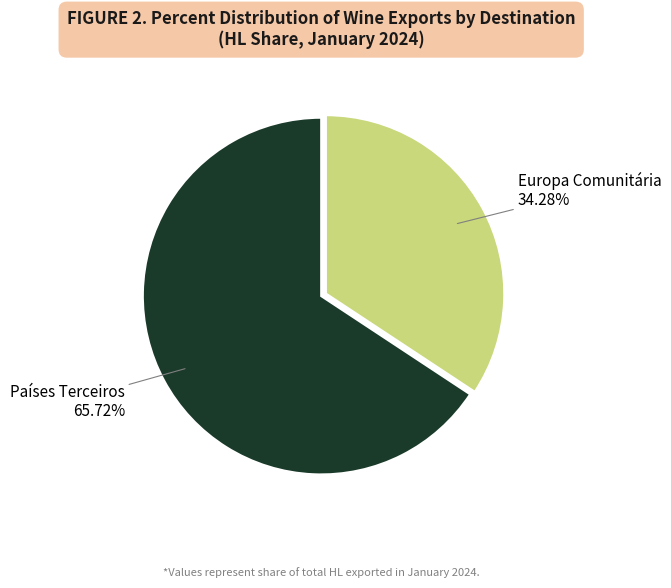

How many segments does this pie chart have?

2